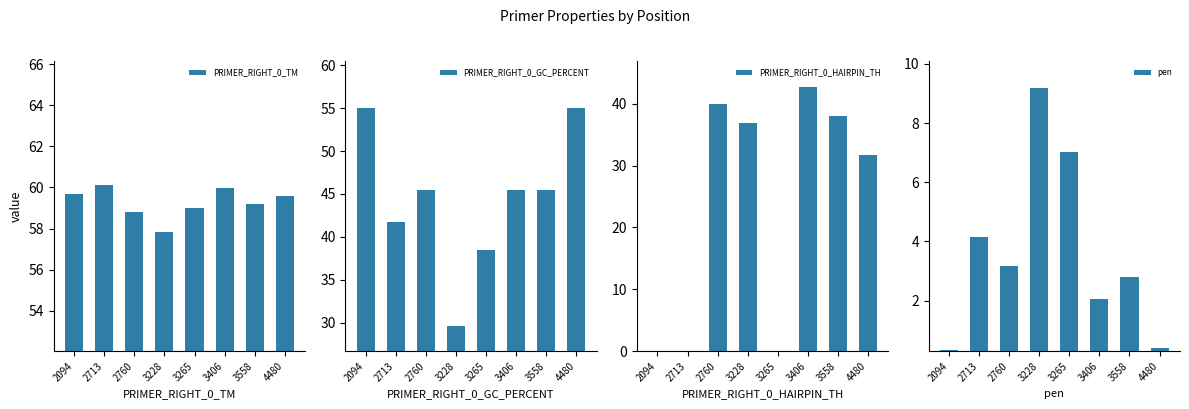

What is the maximum value shown in the chart?

60.1